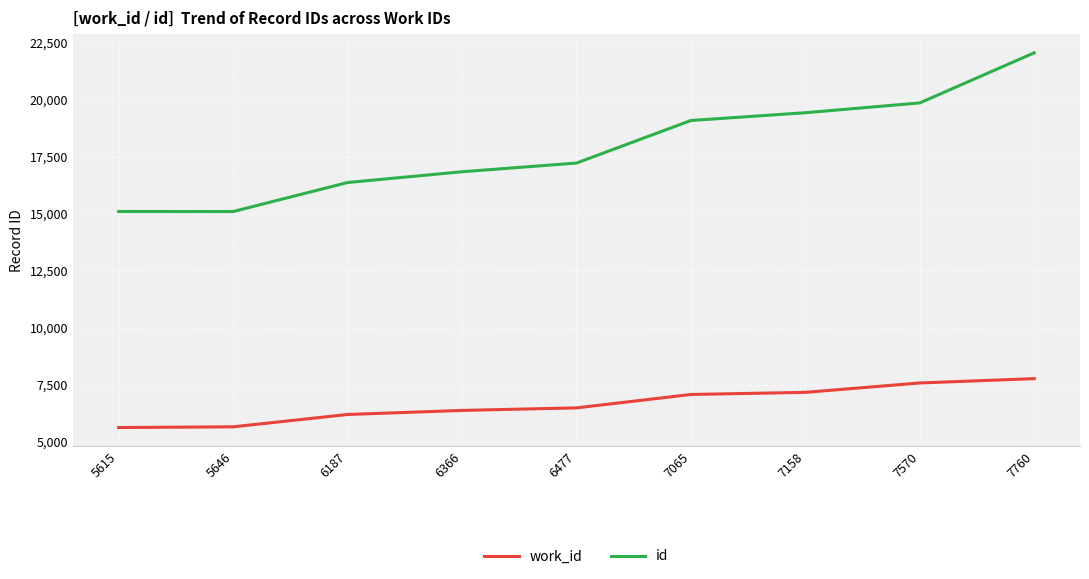

At how many categories does at least one series exceed 10321?

9